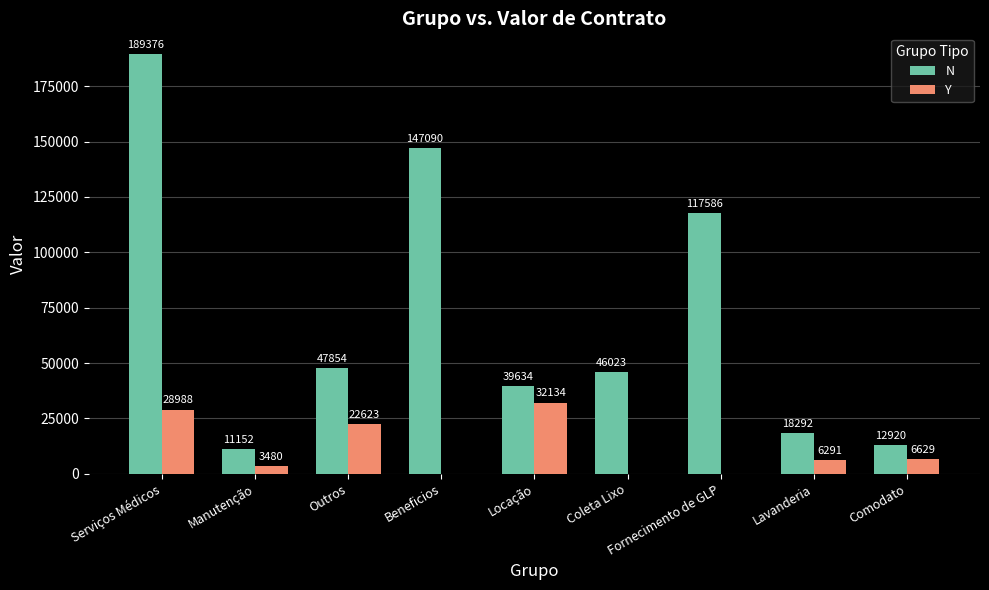

The value of N at Lavanderia is 8199. True or false?

False